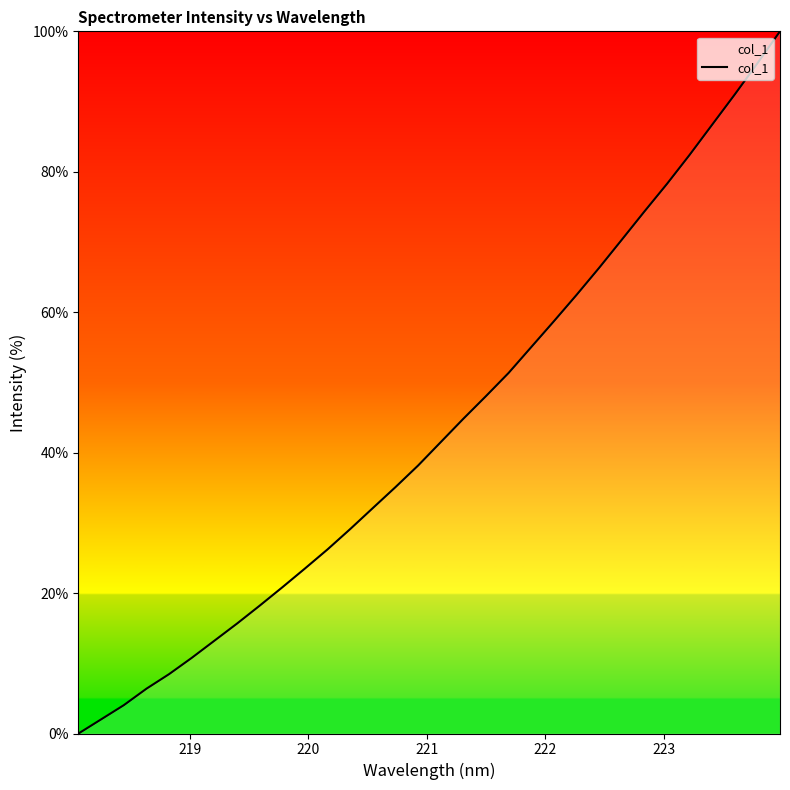

What is the difference between the maximum and minimum values?

100.0